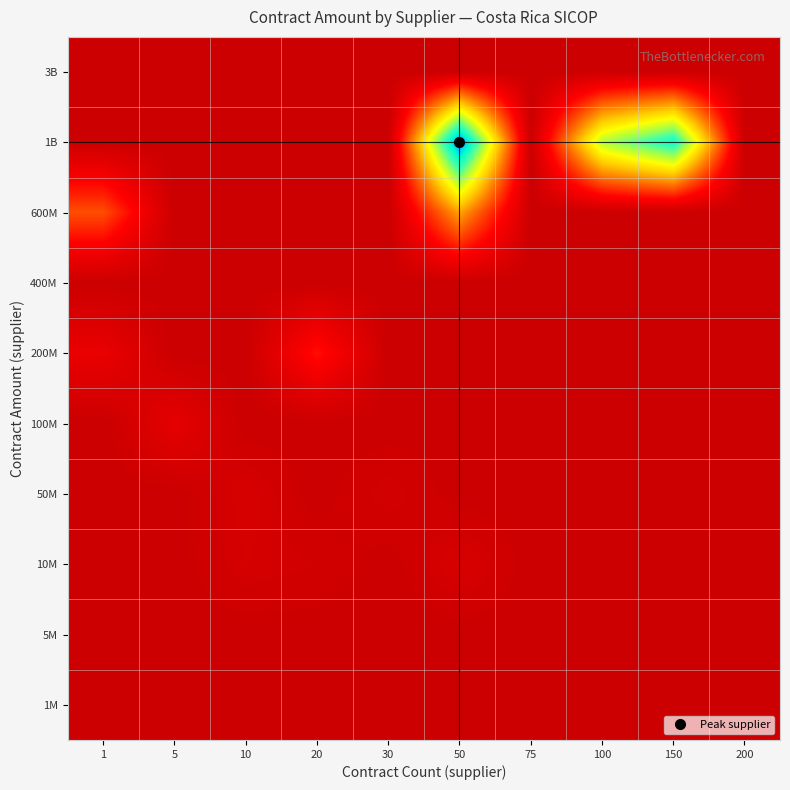

Which category has the highest value across all series?

50